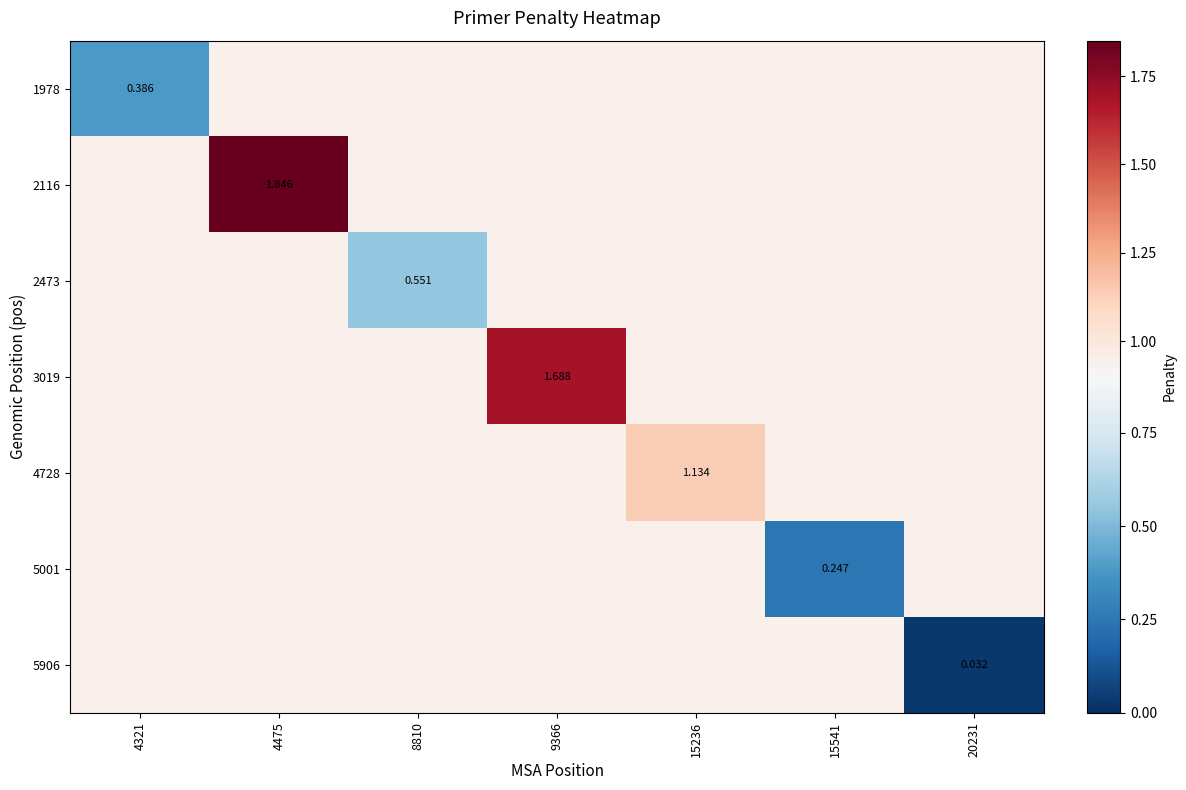

What is the maximum value shown in the chart?

1.8